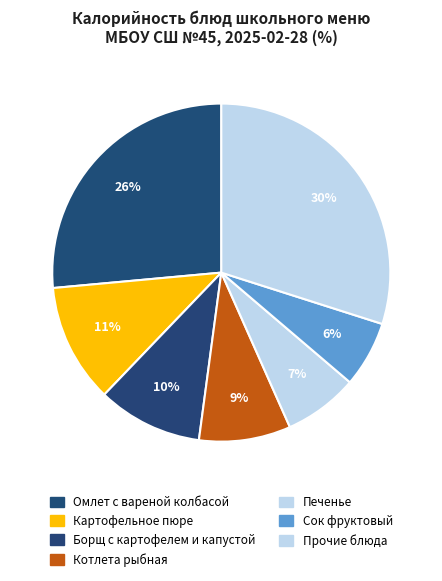

Is there any slice that represents more than half of the pie?

No